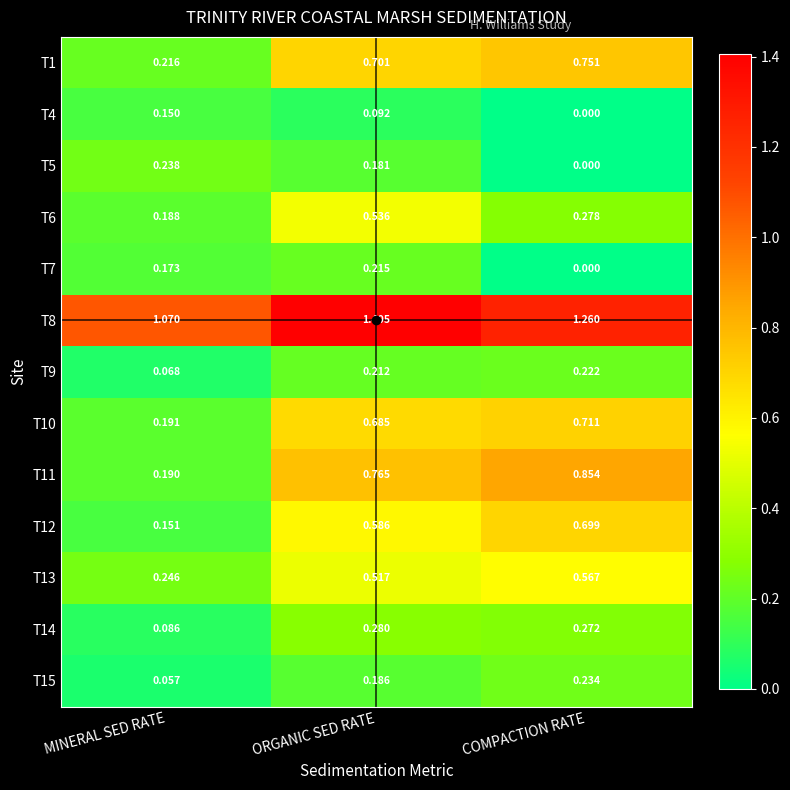

Rank the series at ORGANIC SED RATE from highest to lowest value.

T8, T11, T1, T10, T12, T6, T13, T14, T7, T9, T15, T5, T4